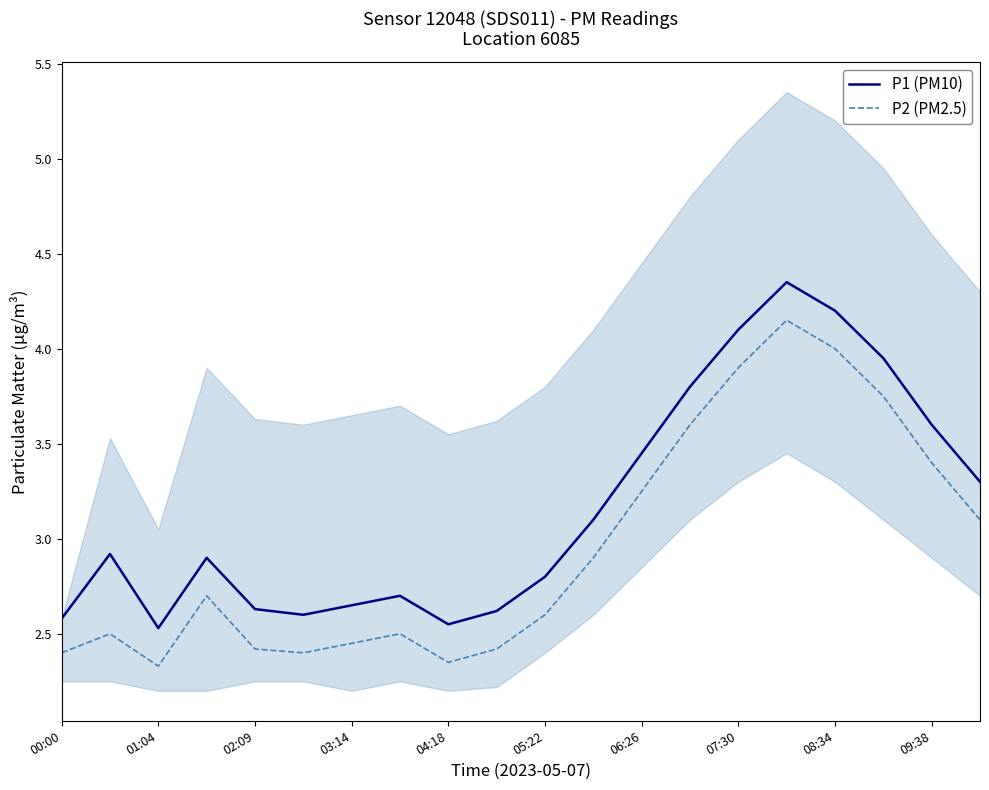

What is the value of the P2 (PM2.5) point at the 9th from the left?

2.4